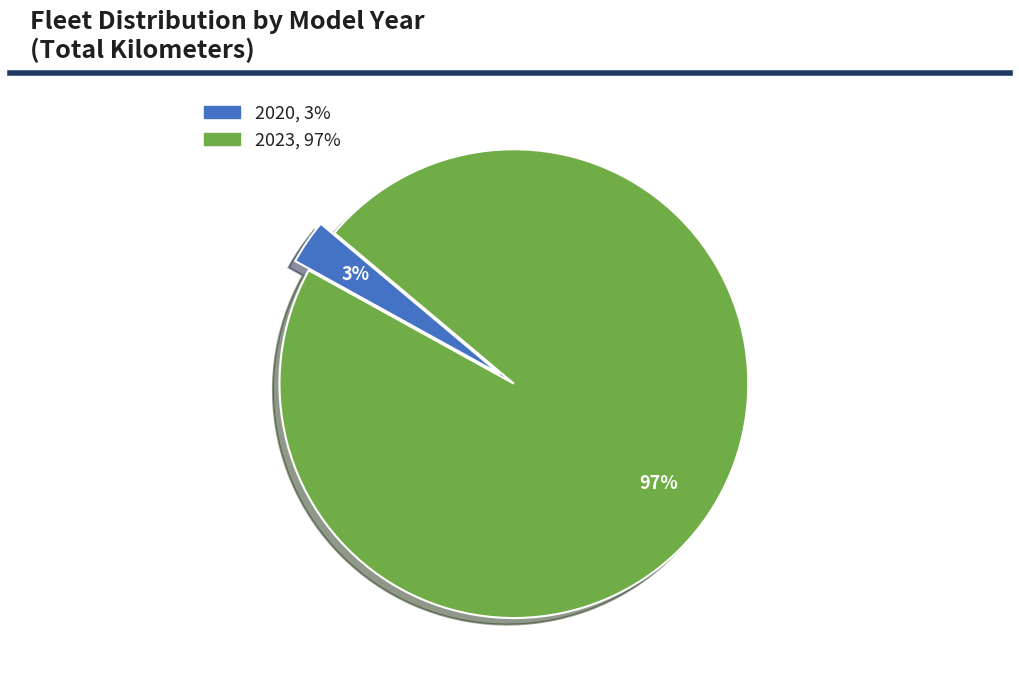

To the nearest percent, what is the difference between the largest and smallest slice percentages?

94%